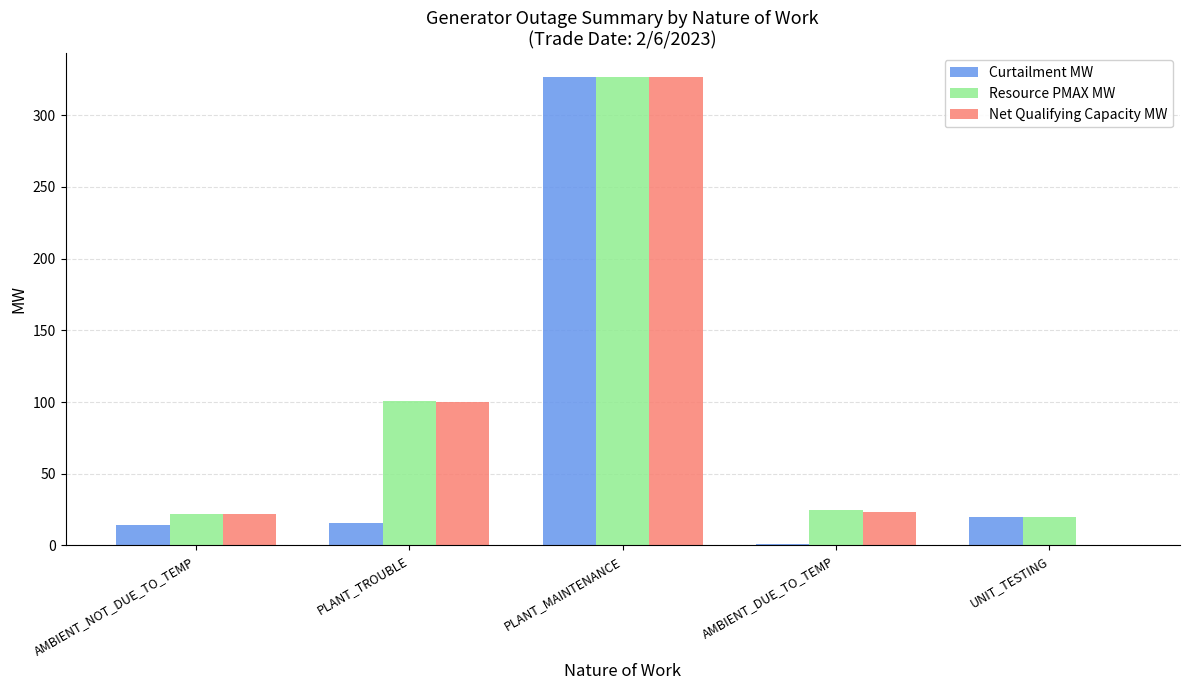

Is it true that Resource PMAX MW equals 145.4 at PLANT_TROUBLE?

False